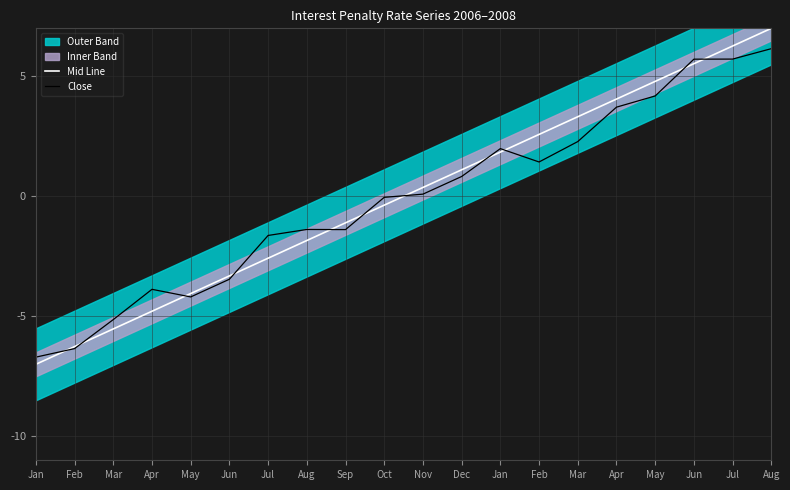

How many interior local peaks does the Close series have?

3